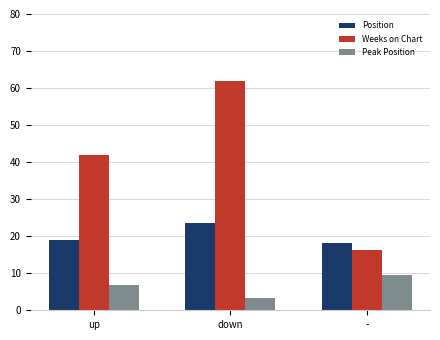

Is it true that Peak Position equals 3.4 at down?

True